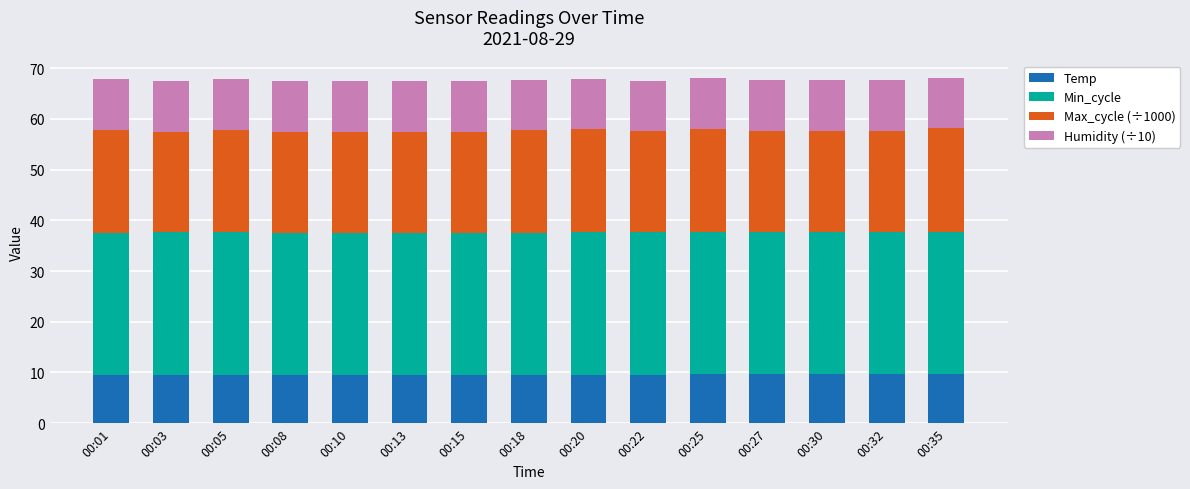

The value of Temp at 00:18 is 9.5. True or false?

True